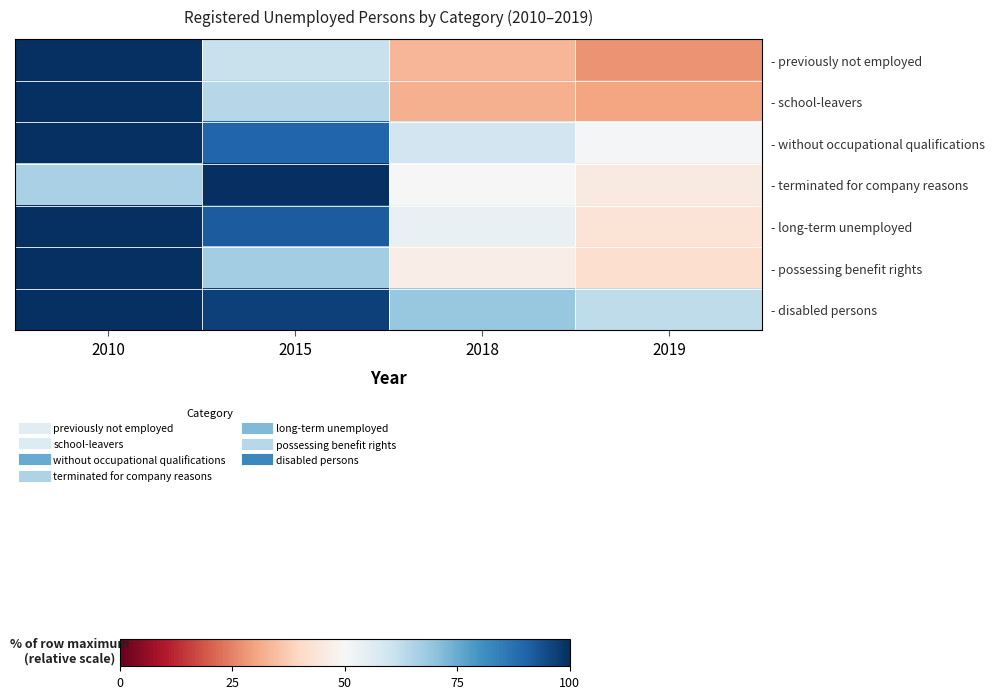

What is the smallest value displayed?

27.6